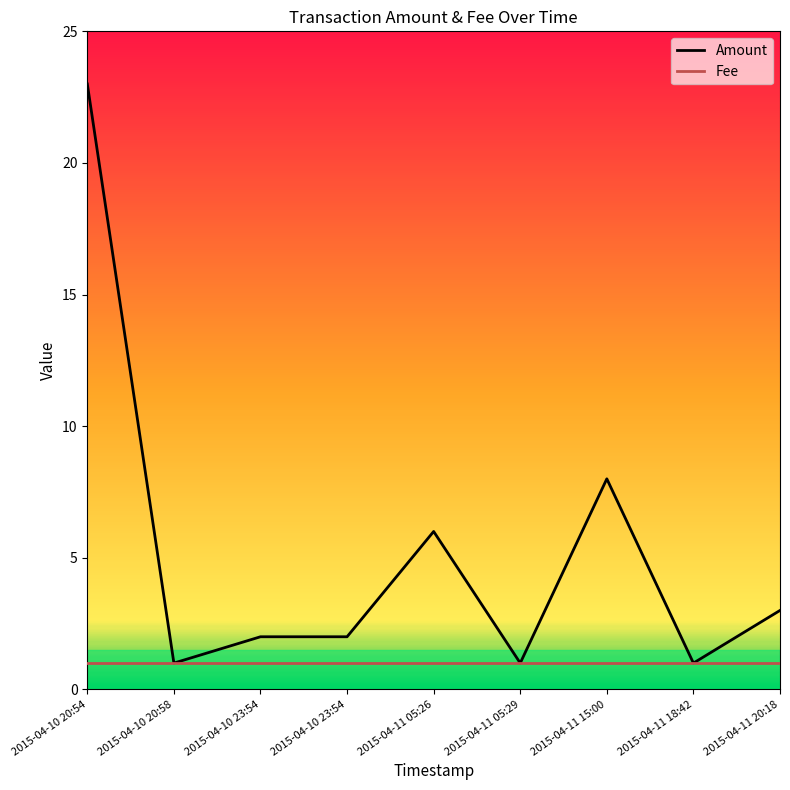

Is it true that Fee equals 1 at 2015-04-10 23:54?

True